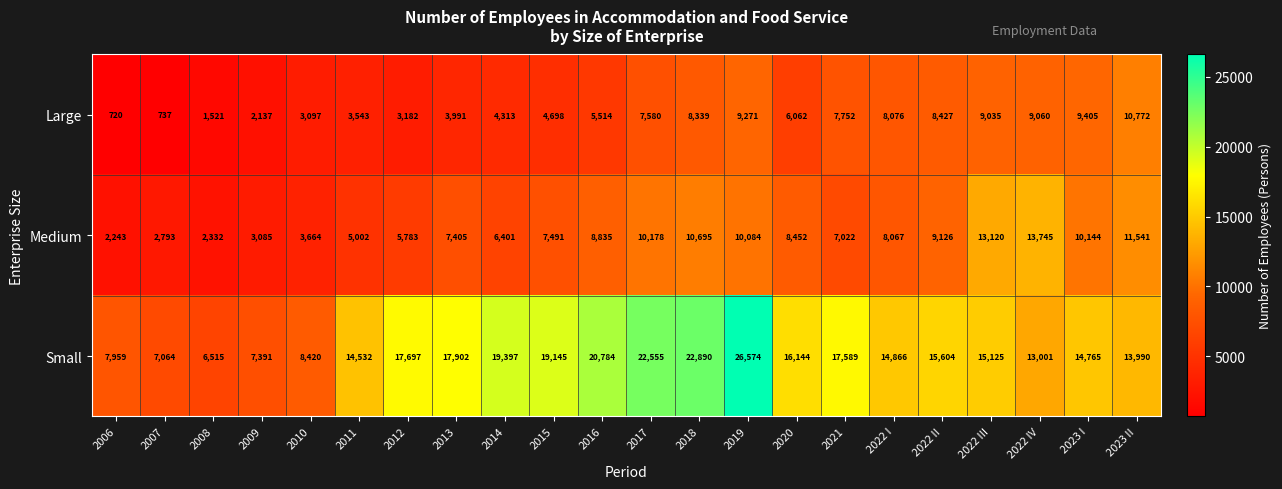

What is the greatest value displayed?

26574